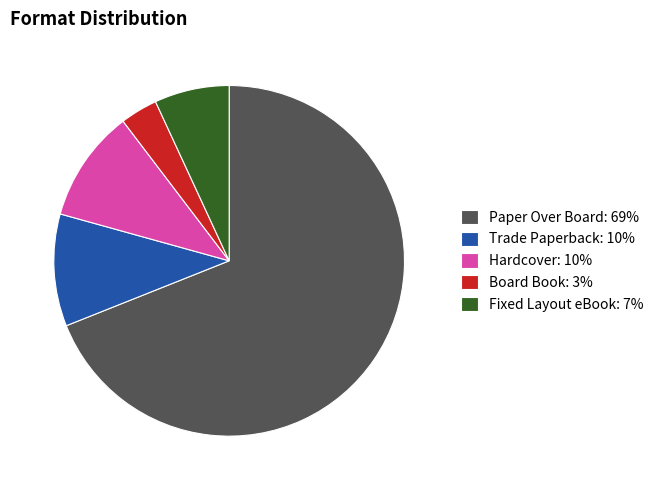

What is the ratio of the value at Fixed Layout eBook: 7% to the value at Trade Paperback: 10%?

0.7